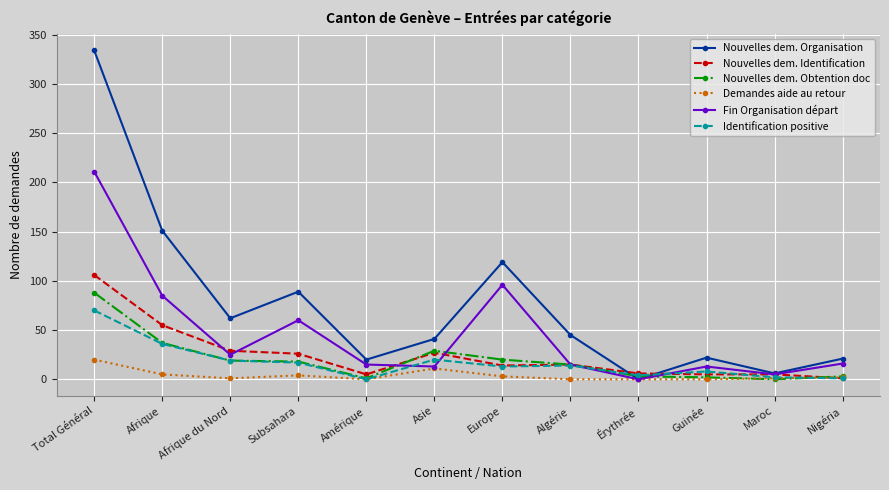

Is it true that Nouvelles dem. Organisation equals 9 at Asie?

False